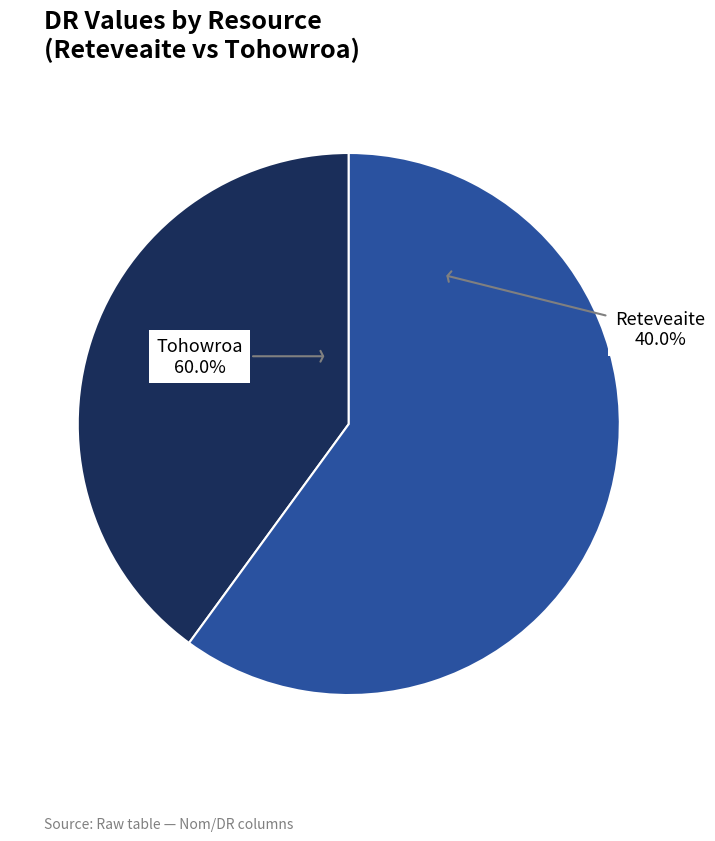

Between Tohowroa and Reteveaite, which is larger?

Tohowroa